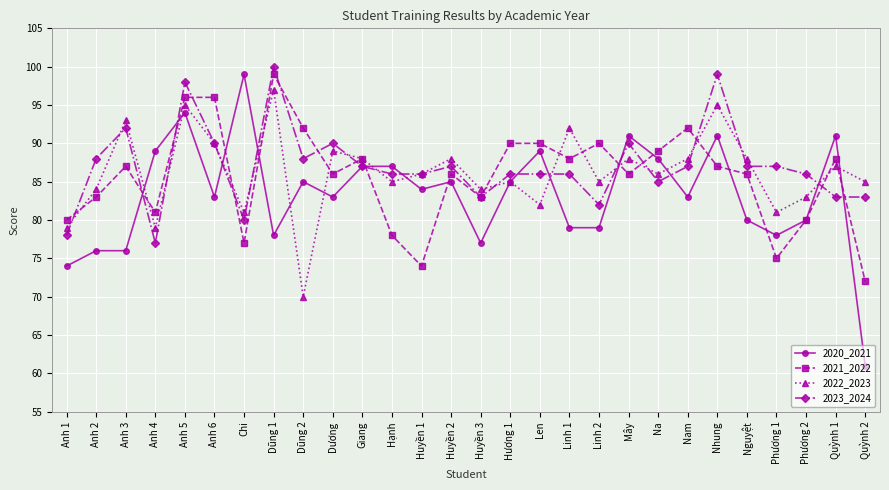

What is the value of the 2020_2021 point at the 1st from the left?

74